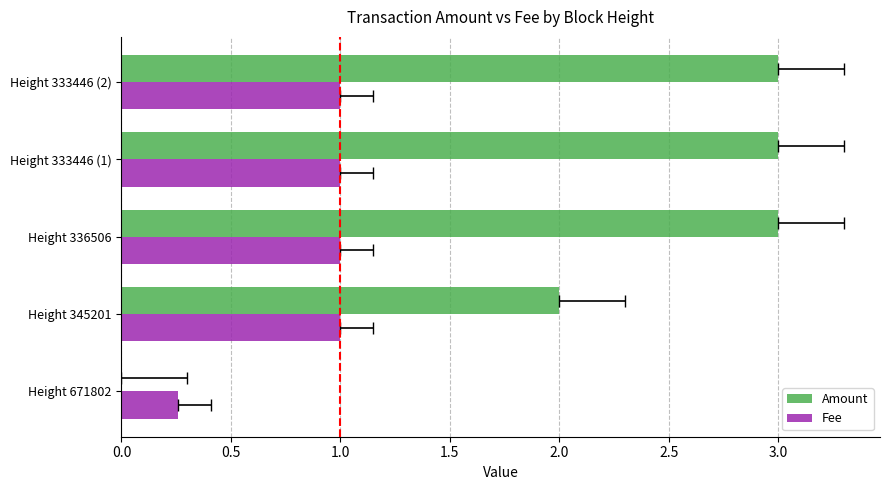

Which series has the largest total across all categories?

Amount